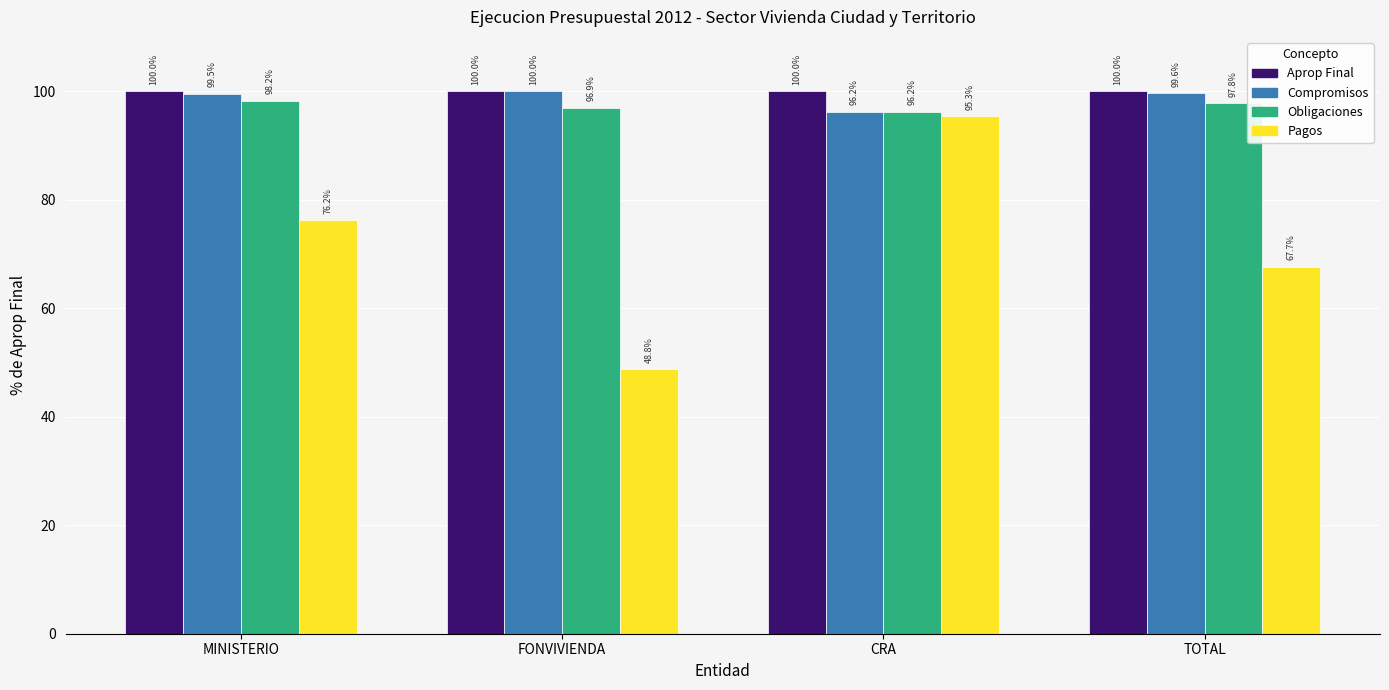

True or false: Obligaciones has a value of 133.6 at MINISTERIO.

False